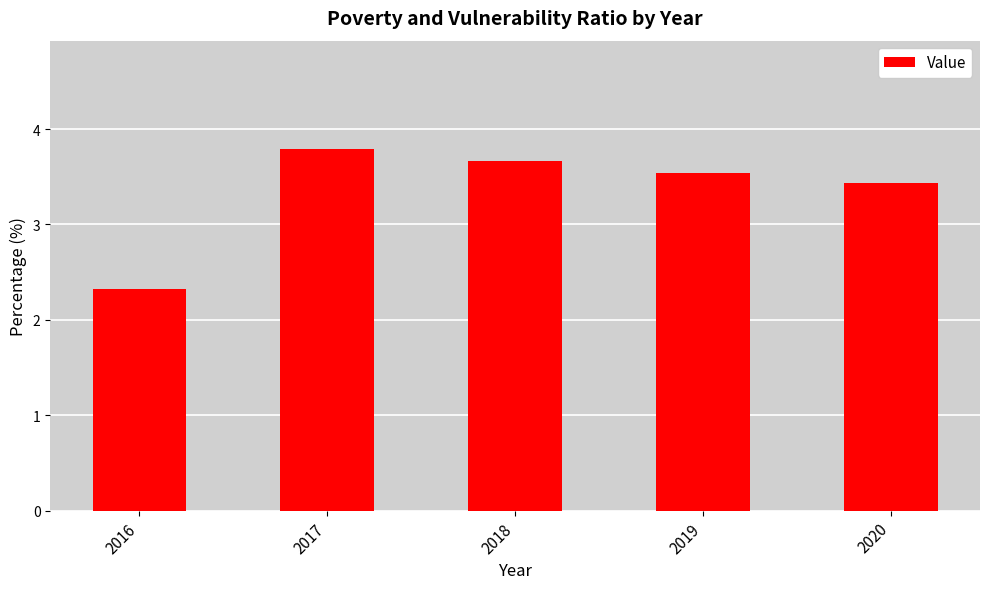

What is the value of the 5th bar from the left?

3.4